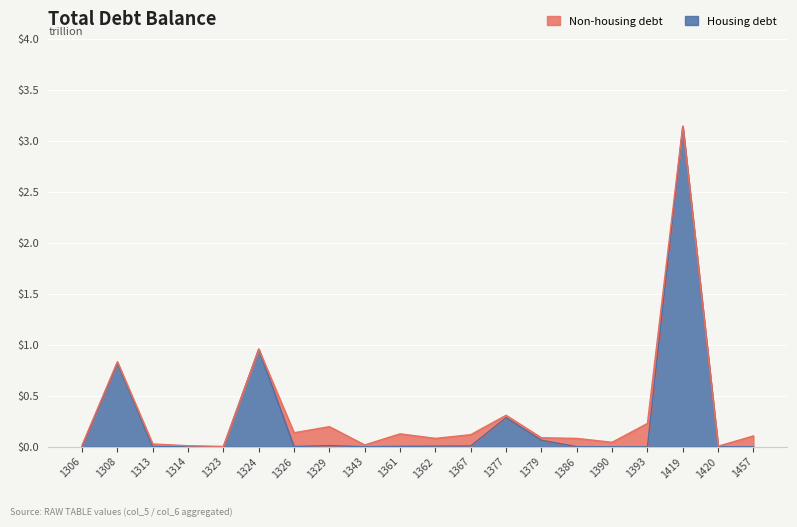

The Housing debt series shows 0.0 at 1420. True or false?

True